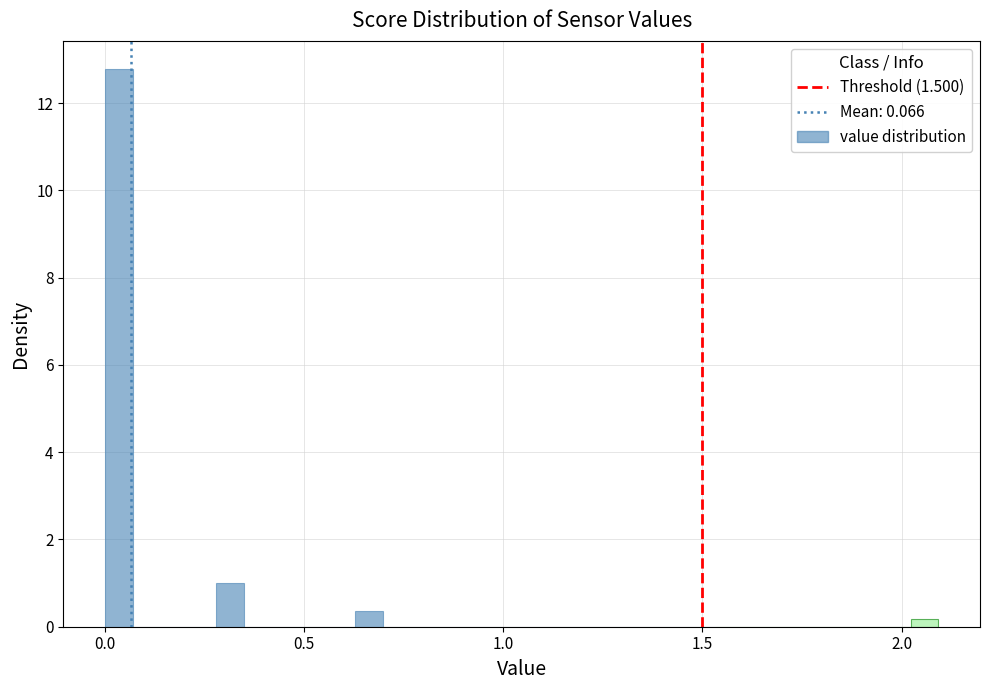

Read against the x-axis, roughly where is the centre of the tallest bar?

0.05